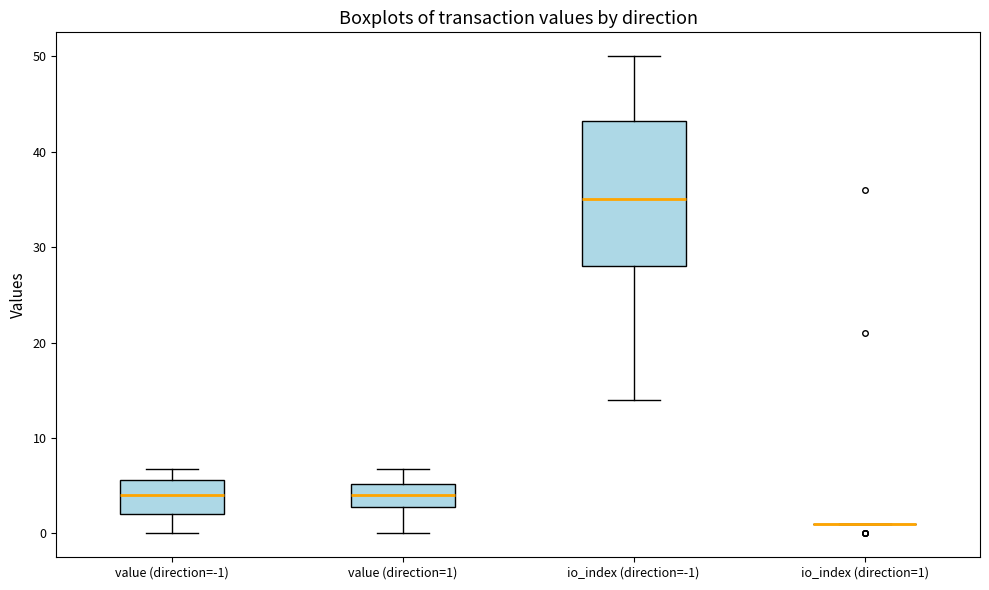

Where does the upper whisker of the box for value (direction=-1) end on the y-axis? The values are not printed on the chart, so give them approximately, as read against the axis.

7